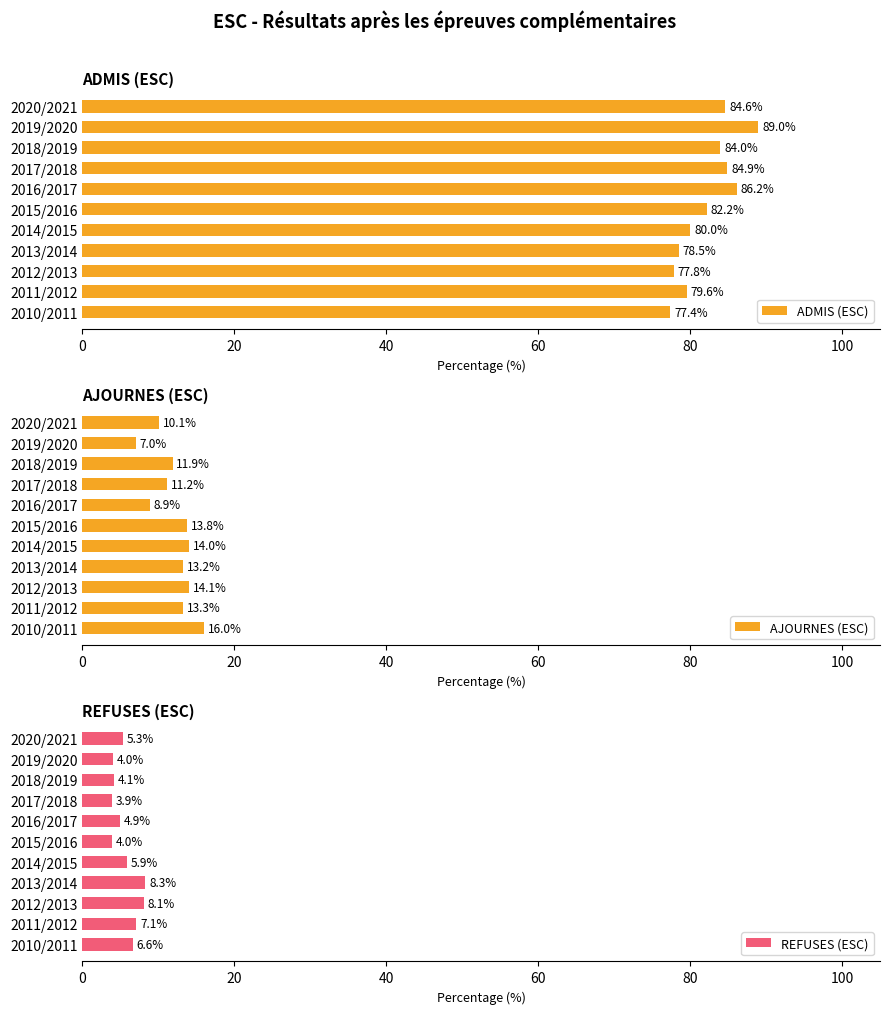

What is the lowest value of the ADMIS (ESC) series?

77.4